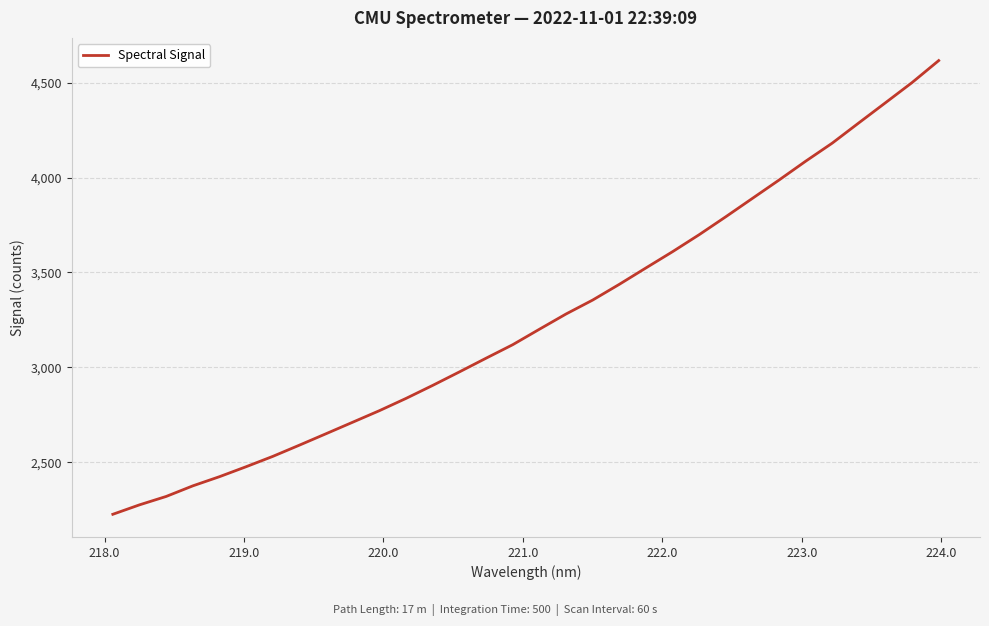

What is the minimum value shown in the chart?

2226.5